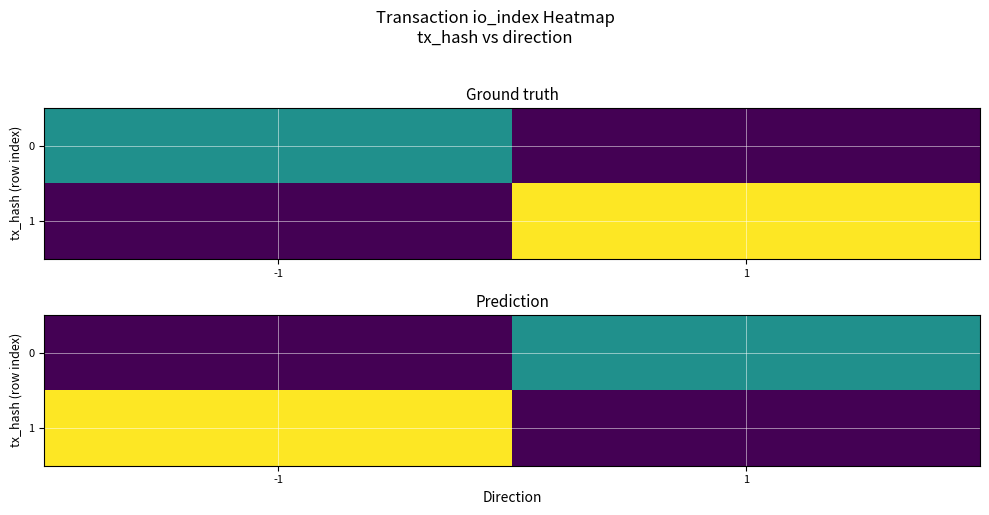

What is the difference between the 1 values at -1 and 1?

2